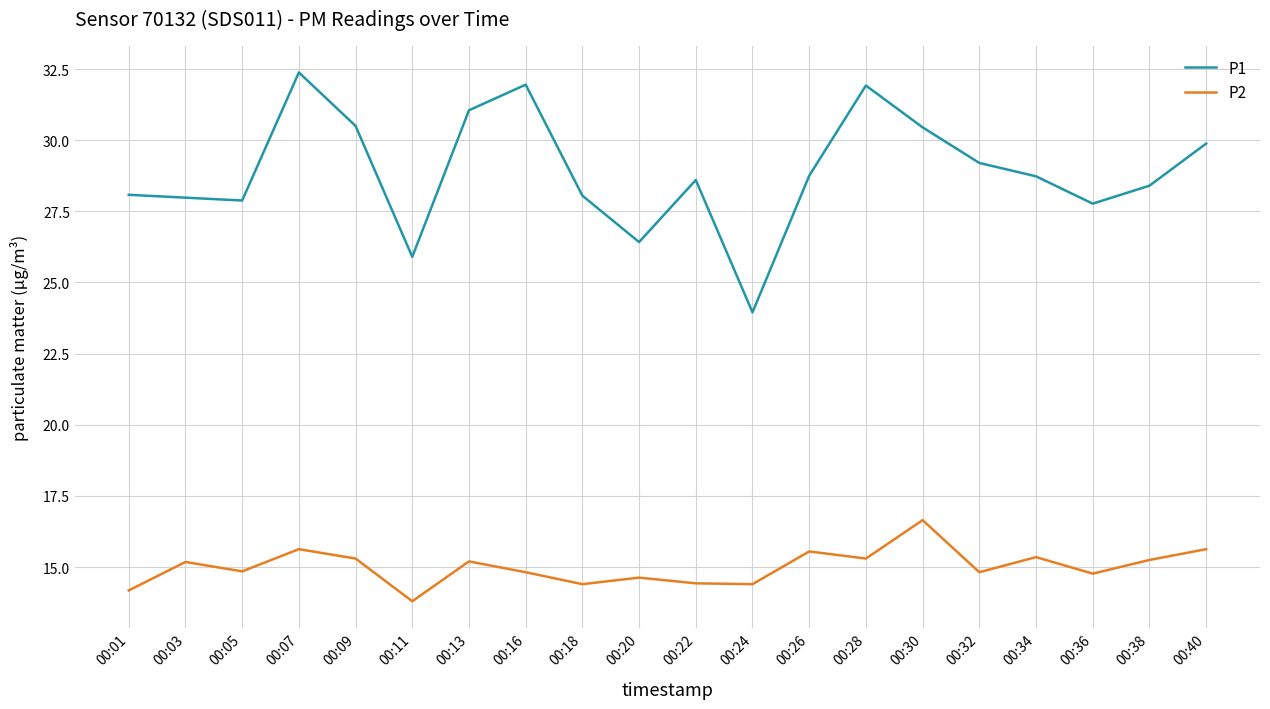

What is the average value of the P1 series?

28.9